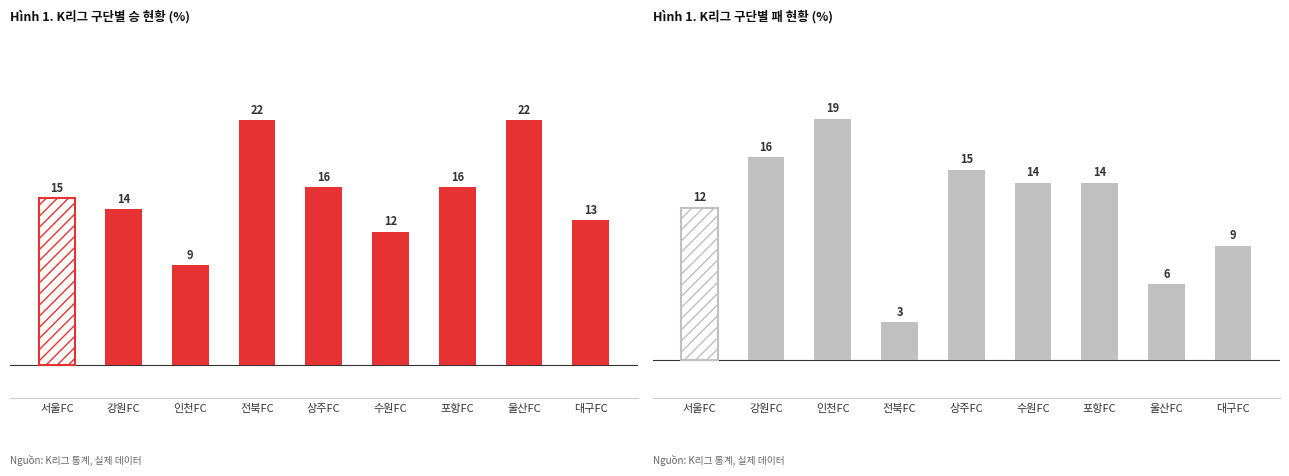

Read the 승 value at 울산FC.

22